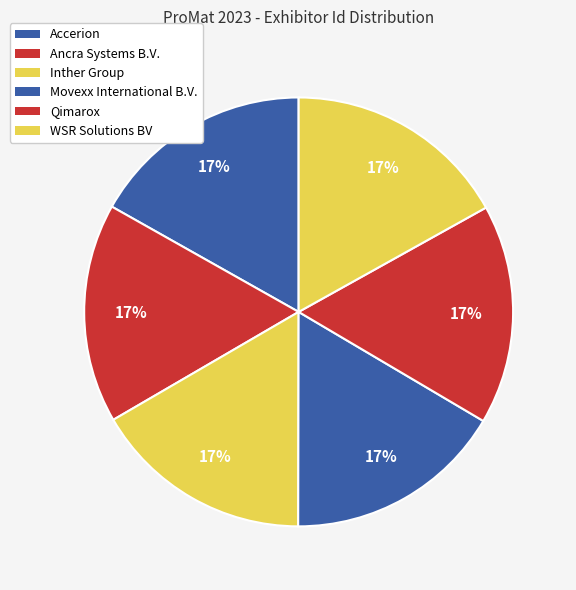

Is Movexx International B.V. the majority of the pie?

No